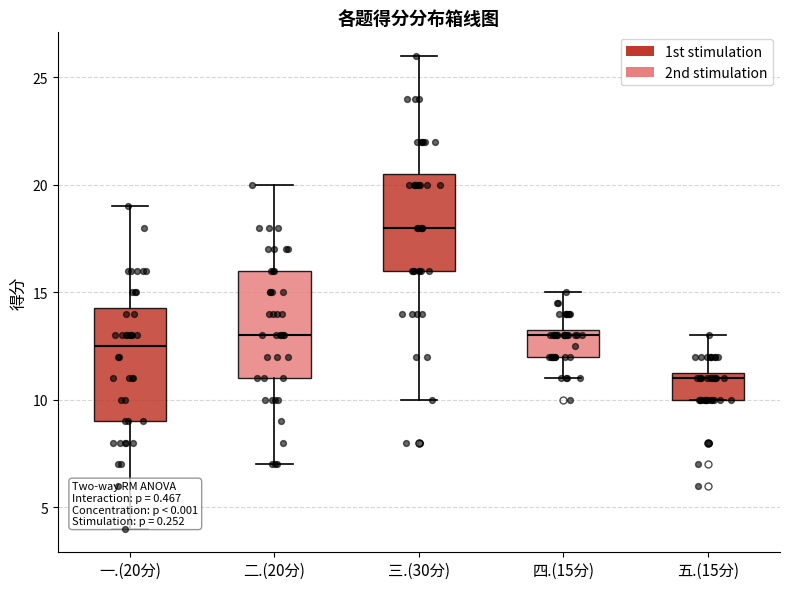

Reading left to right, read every box against the y-axis: the position of its median line, the range the box covers, and the ends of its whiskers. The values are not printed on the chart, so give them approximately, as read against the axis.

一.(20分): median 12.5, box 9.0 to 14.5, whiskers 4.0 to 19.0
二.(20分): median 13.0, box 11.0 to 16.0, whiskers 7.0 to 20.0
三.(30分): median 18.0, box 16.0 to 20.5, whiskers 10.0 to 26.0
四.(15分): median 13.0, box 12.0 to 13.5, whiskers 11.0 to 15.0
五.(15分): median 11.0, box 10.0 to 11.5, whiskers 10.0 to 13.0